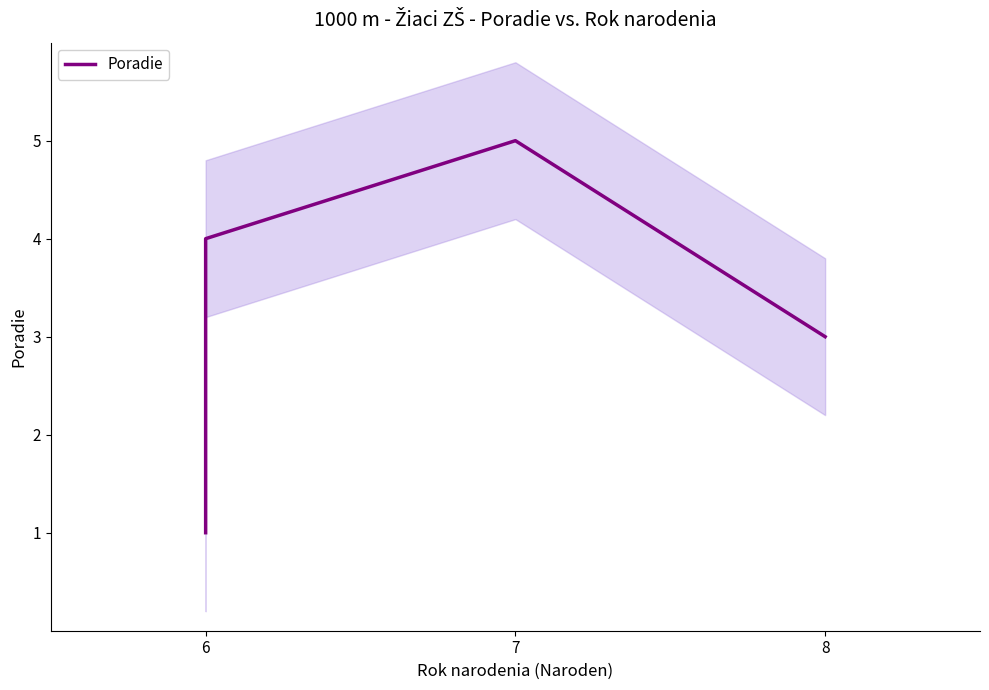

How many points are higher than both their immediate neighbors (excluding endpoints)?

1